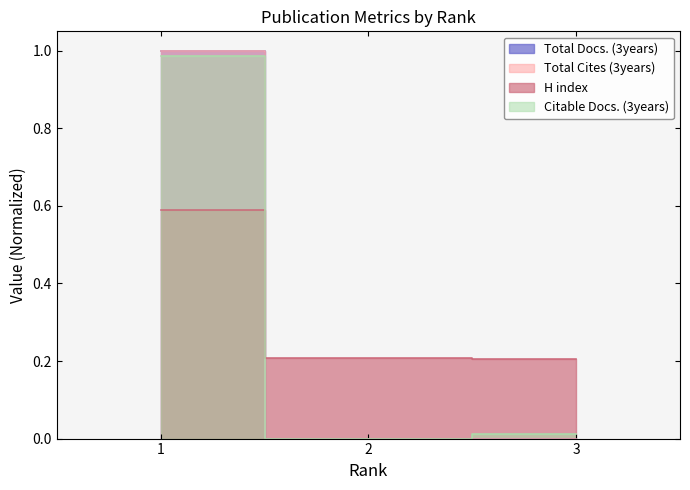

Rank the series at 3 from lowest to highest value.

Total Docs. (3years), Total Cites (3years), Citable Docs. (3years), H index